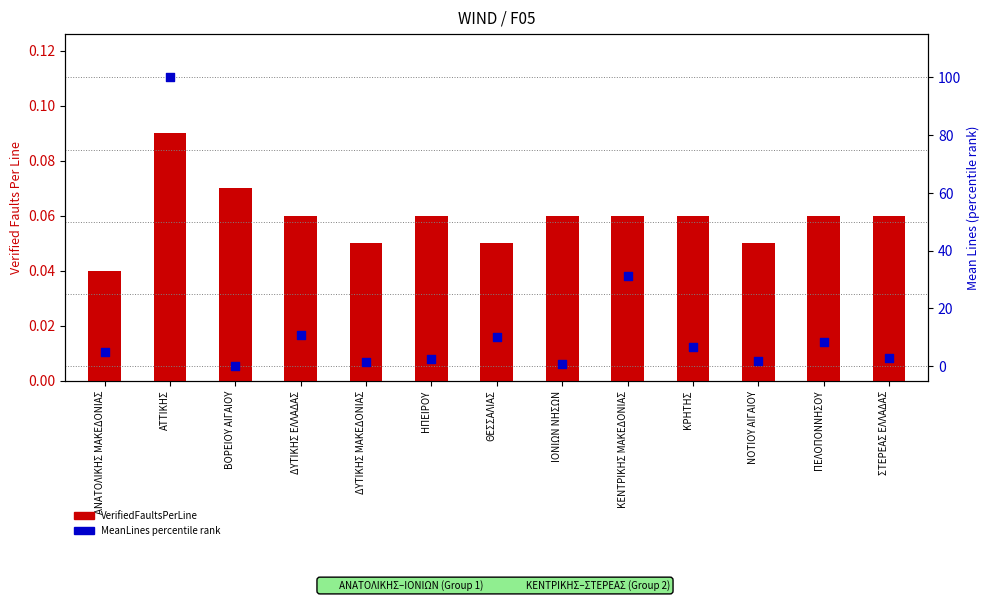

Which series has the largest total across all categories?

MeanLines (percentile)